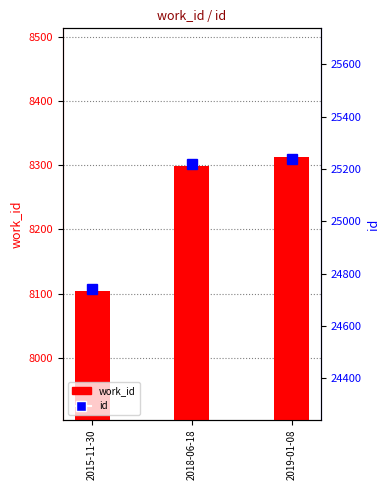

The id series shows 24742 at 2015-11-30. True or false?

True